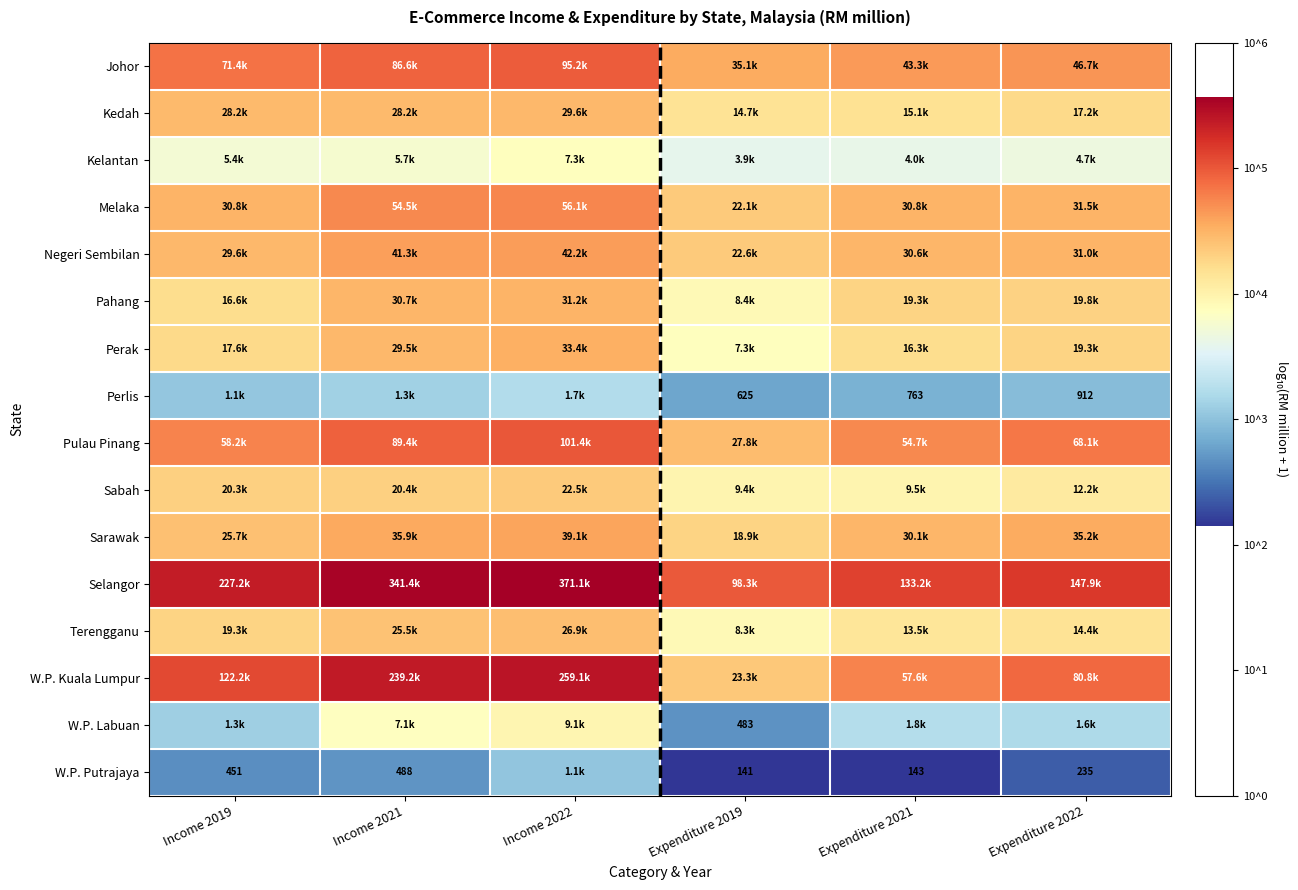

List the series in order of their peak value, lowest first.

W.P. Putrajaya, Perlis, Kelantan, W.P. Labuan, Sabah, Terengganu, Kedah, Pahang, Perak, Sarawak, Negeri Sembilan, Melaka, Johor, Pulau Pinang, W.P. Kuala Lumpur, Selangor